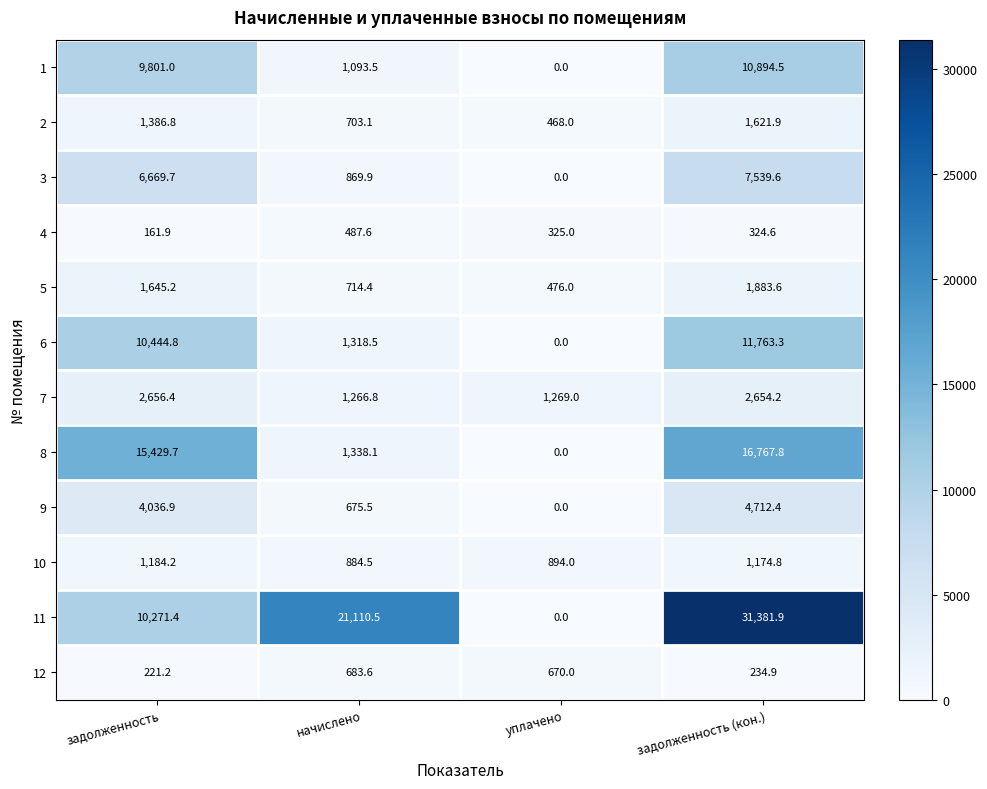

At which label does 11 reach its peak?

задолженность (кон.)